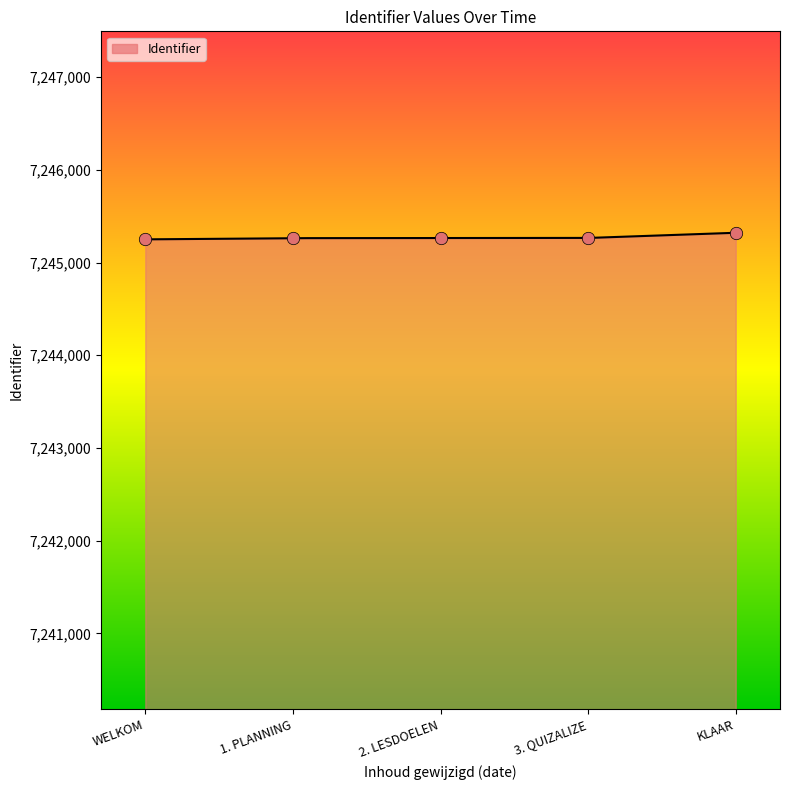

Between WELKOM and 3. QUIZALIZE, which is larger?

3. QUIZALIZE